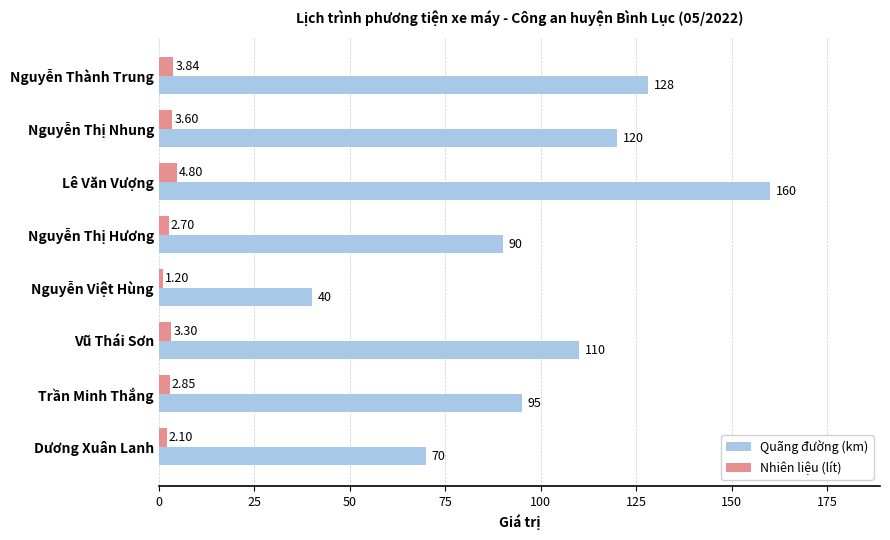

What is the sum of all Quãng đường (km) values?

813.0